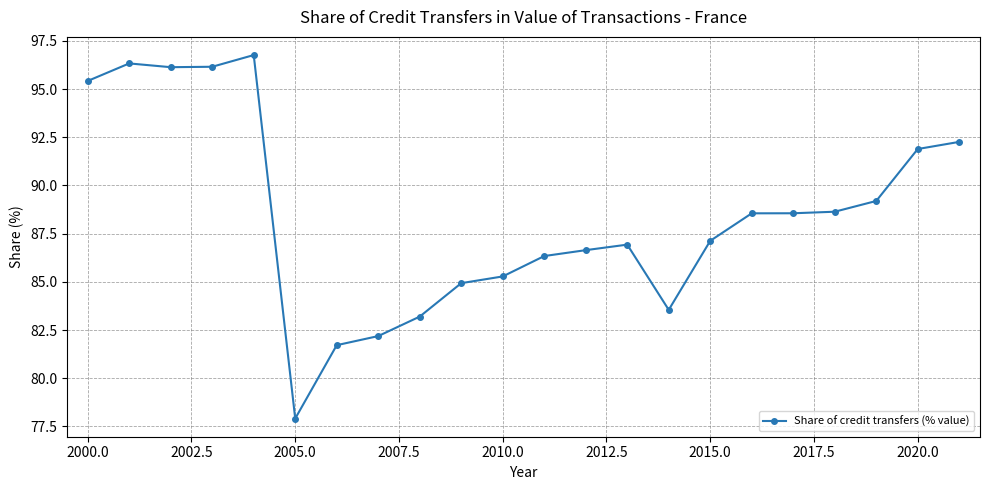

What is the value of the 13th point from the left?

86.6